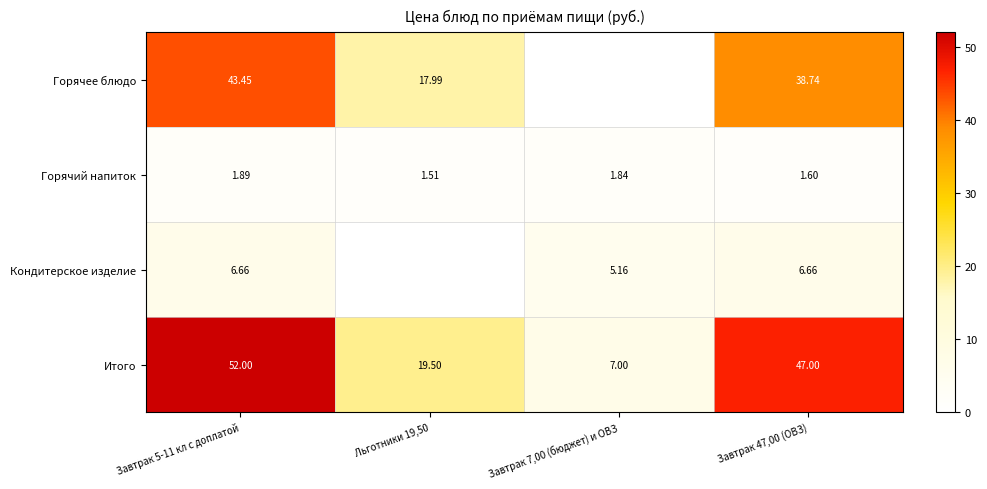

Which series changed the most between Завтрак 5-11 кл с доплатой and Завтрак 47,00 (ОВЗ)?

Итого